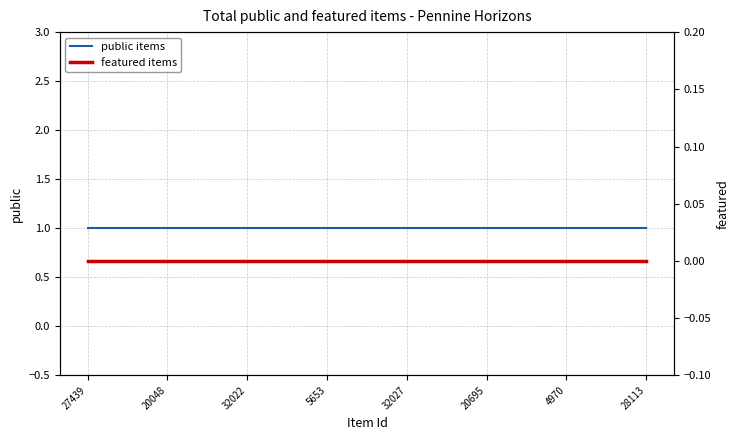

Reading left to right, what are all the values shown in this chart?

public: 27439=1	20048=1	32022=1	5653=1	32027=1	20695=1	4970=1	28113=1
featured: 27439=0	20048=0	32022=0	5653=0	32027=0	20695=0	4970=0	28113=0